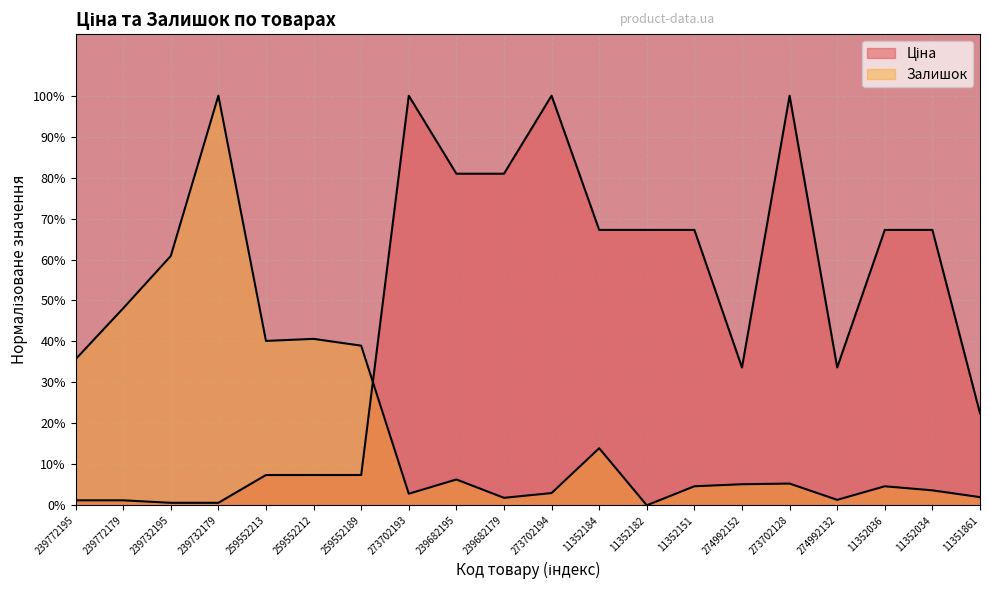

Rank the series by their maximum value, from lowest to highest.

Ціна, Залишок